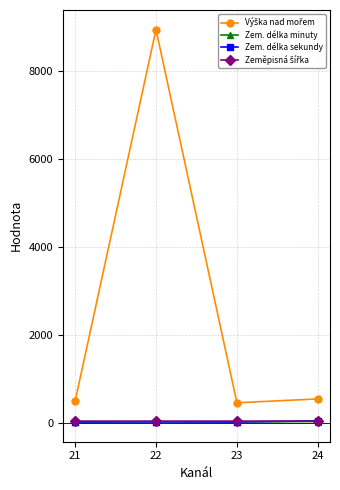

At which category is the sum across all series the highest?

22